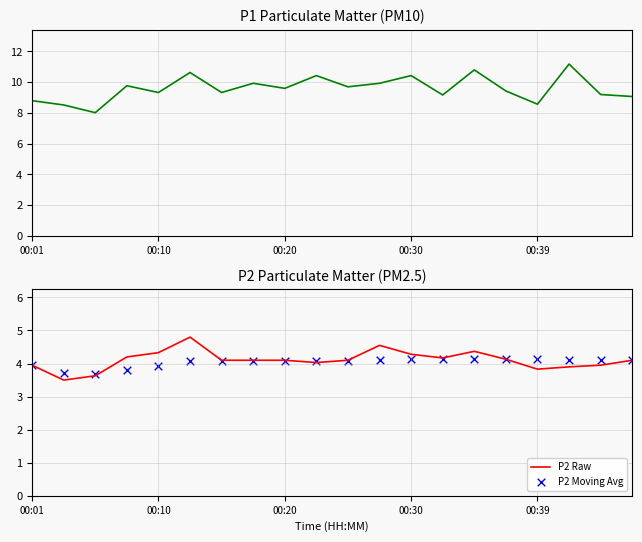

Which series has the widest spread of Y values?

P1